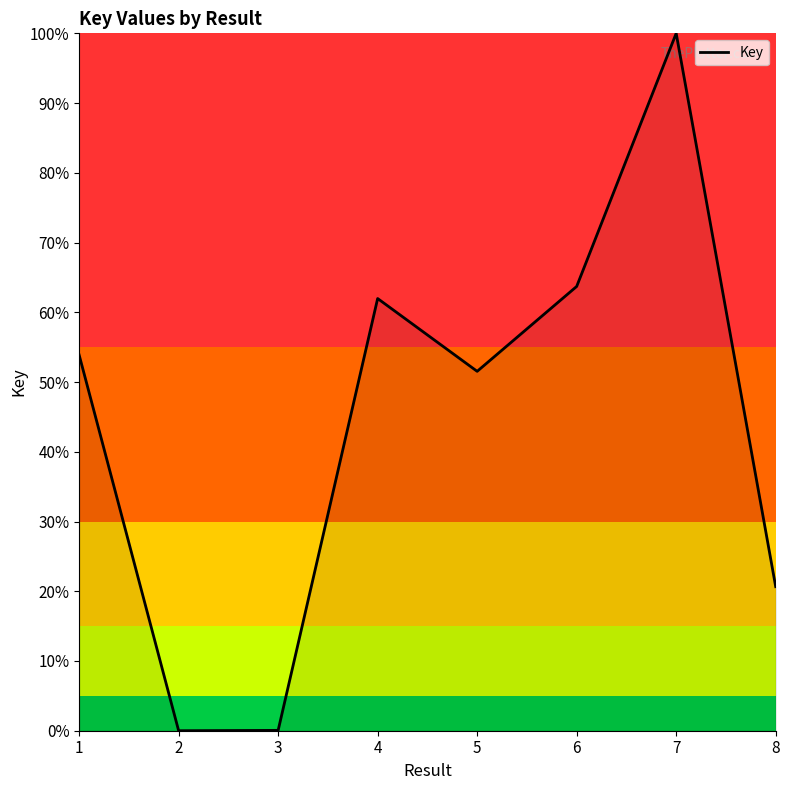

True or false: there are more than 1 points higher than both neighbors.

True